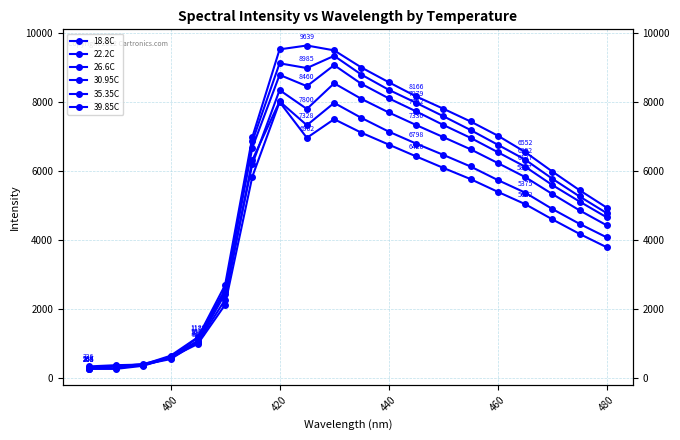

What is the minimum value for 22.2C?

336.1